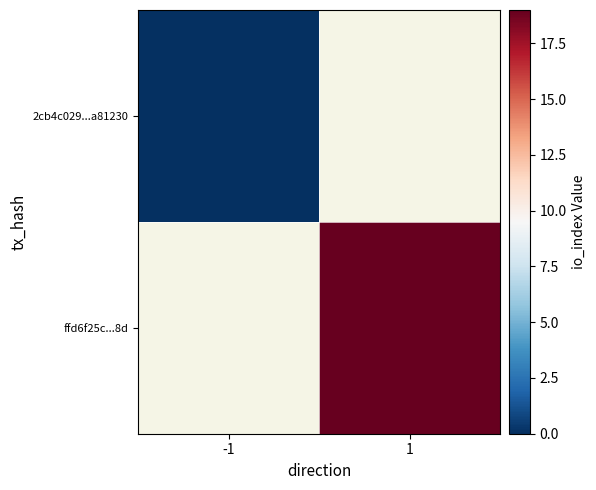

What is the maximum value shown in the chart?

19.0